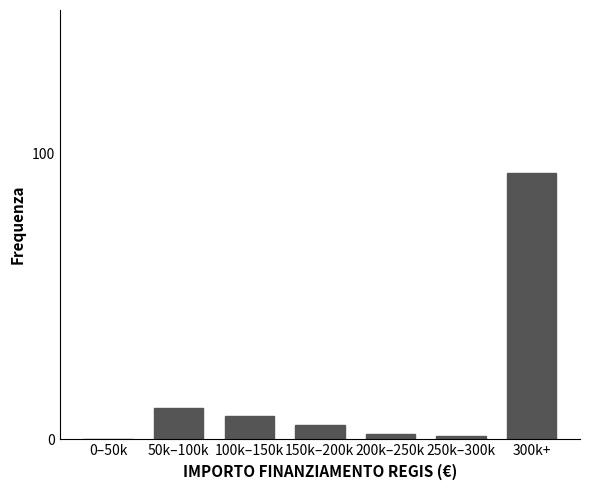

Reading left to right, list all the values displayed in this chart.

0–50k=0	50k–100k=11	100k–150k=8	150k–200k=5	200k–250k=2	250k–300k=1	300k+=93